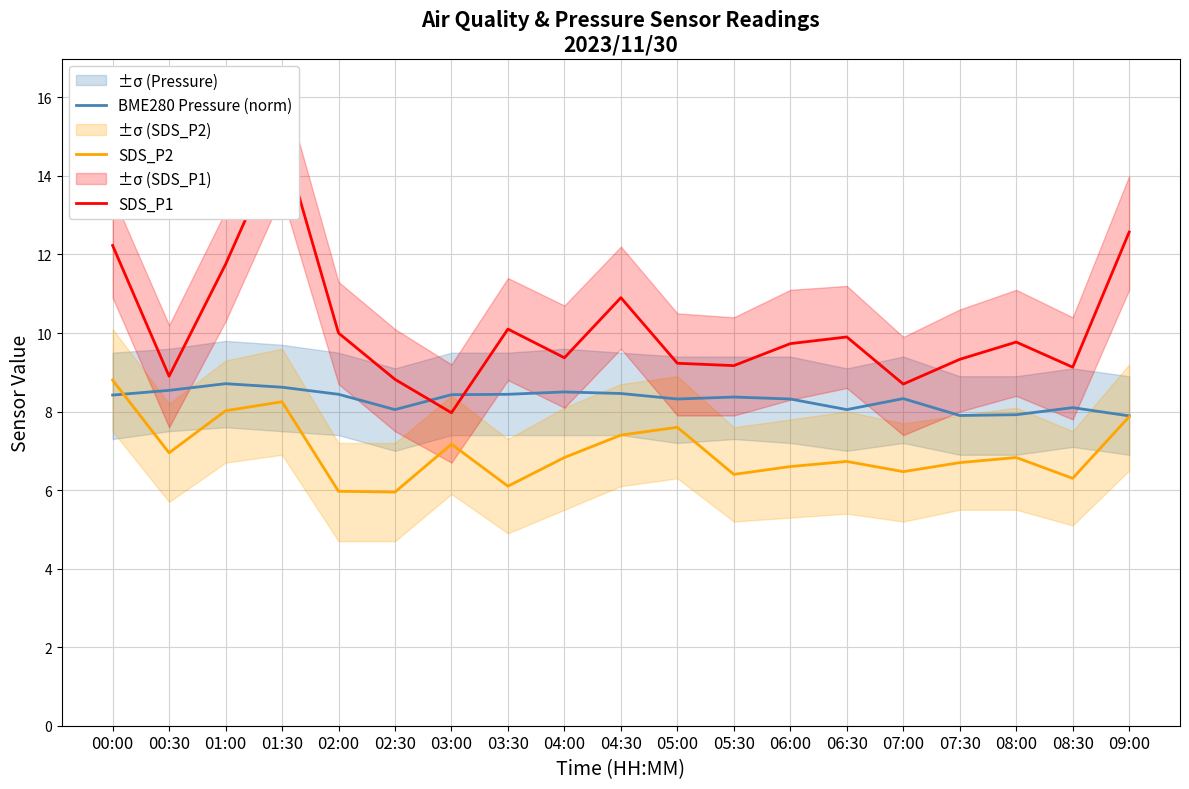

What are all the series names shown in the legend?

BME280 Pressure (norm), SDS_P2, SDS_P1